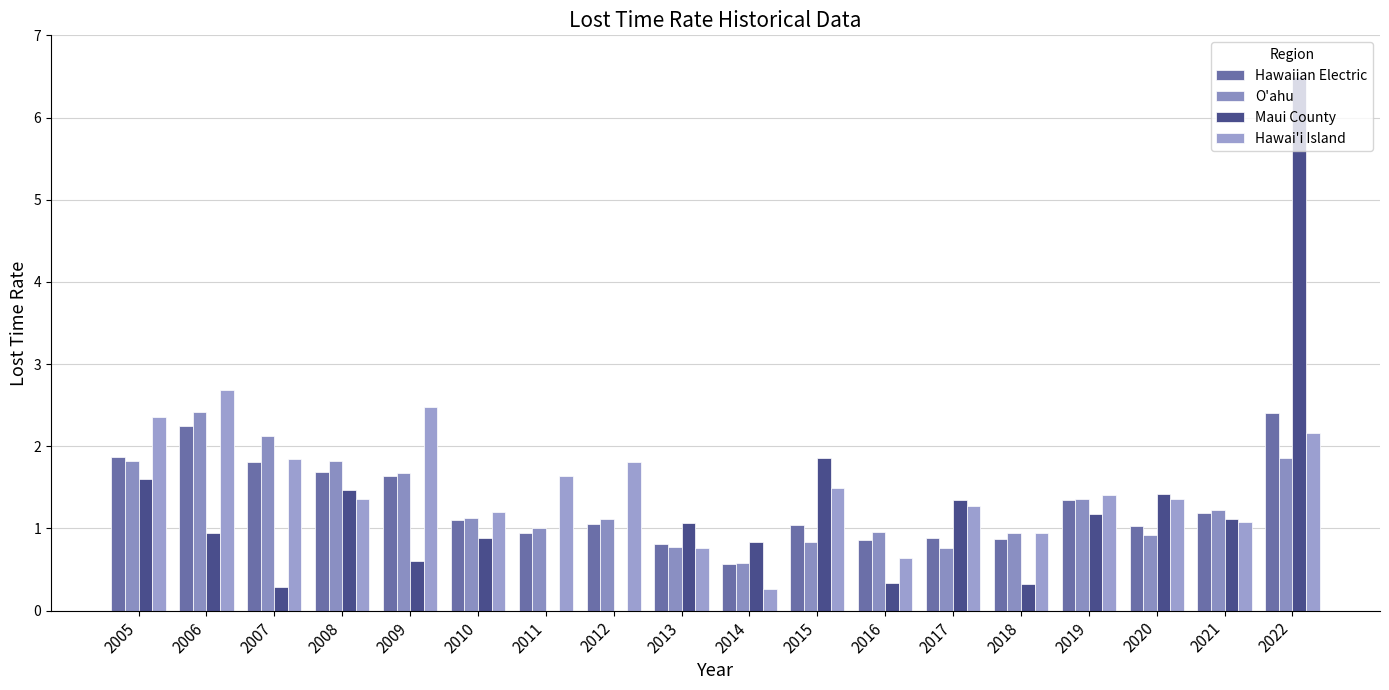

What is the difference between the maximum and minimum values in the Hawaiian Electric series?

1.8